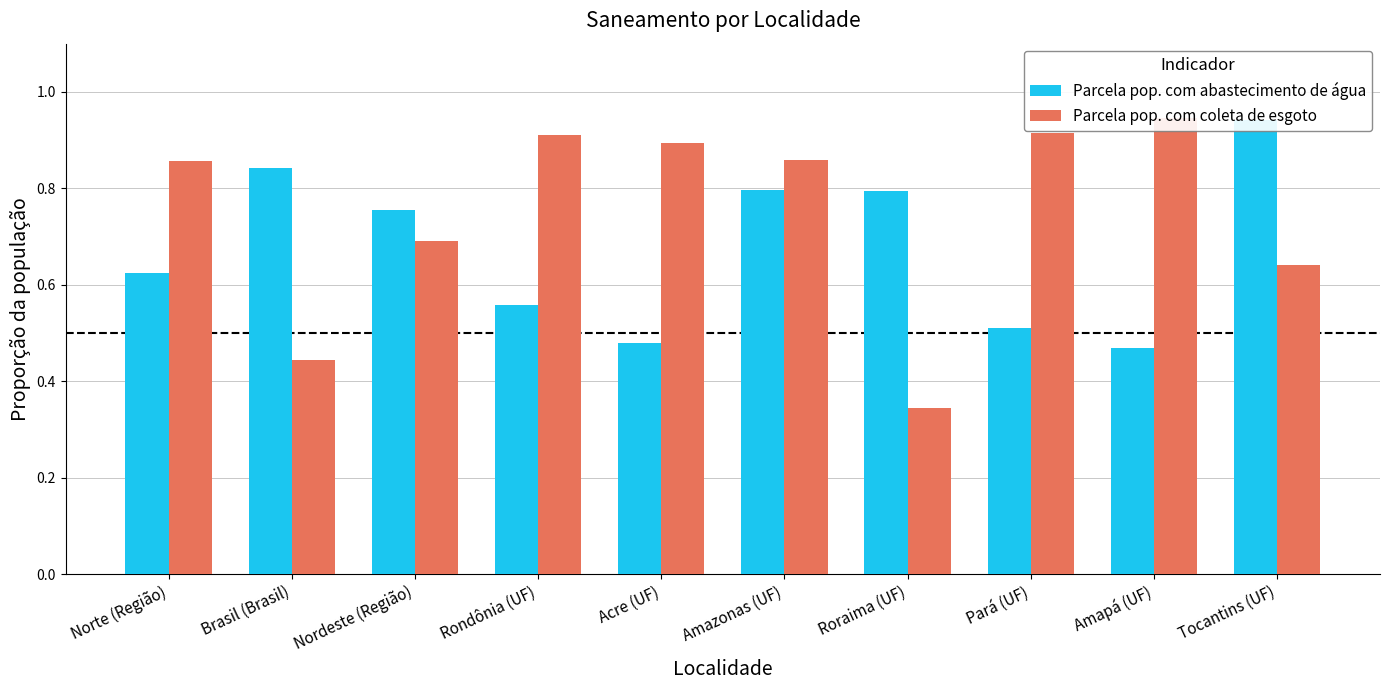

Is it true that Parcela pop. com abastecimento de água equals 1.2 at Roraima (UF)?

False